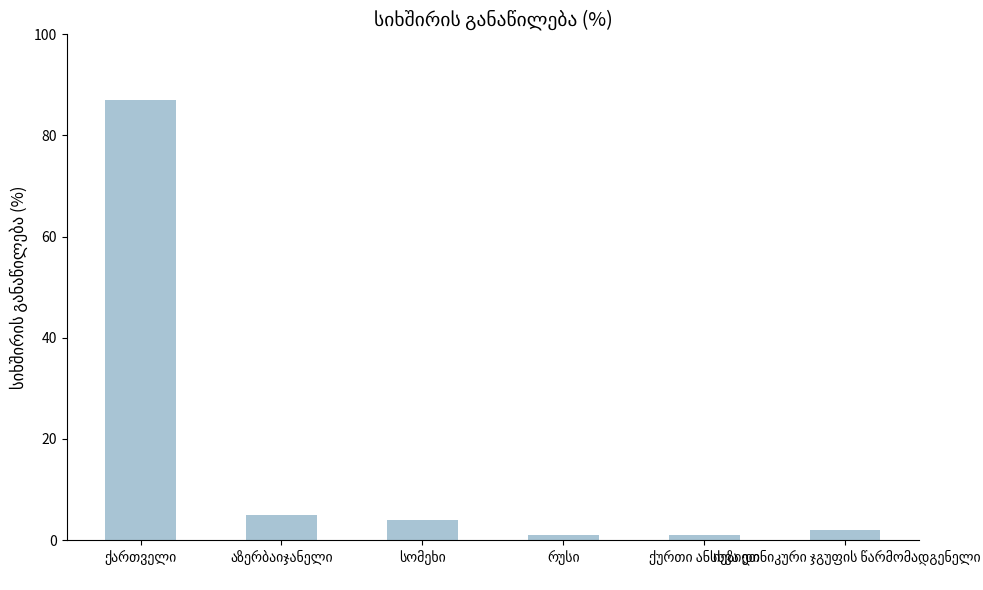

What is the difference between the maximum and minimum values?

86